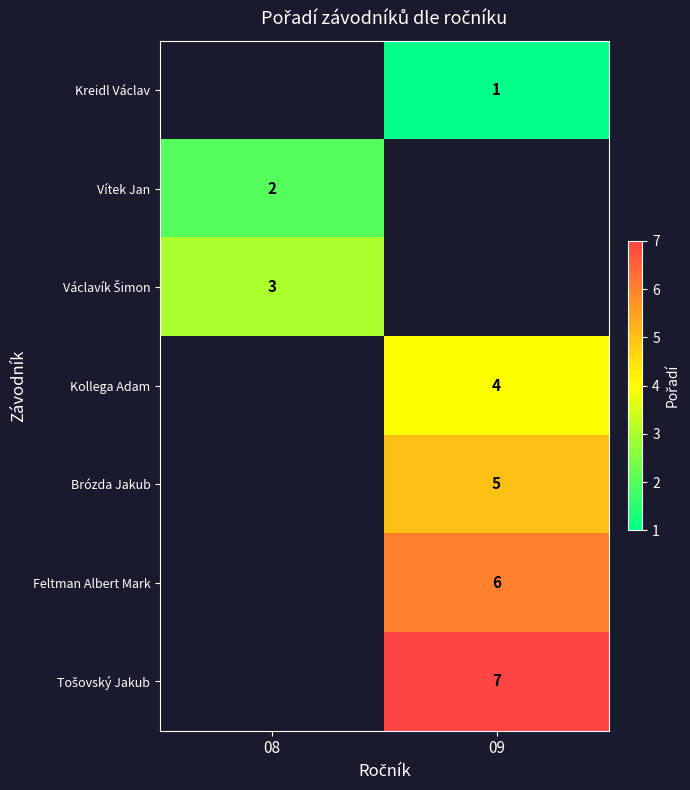

Which label corresponds to the smallest value in the chart?

09